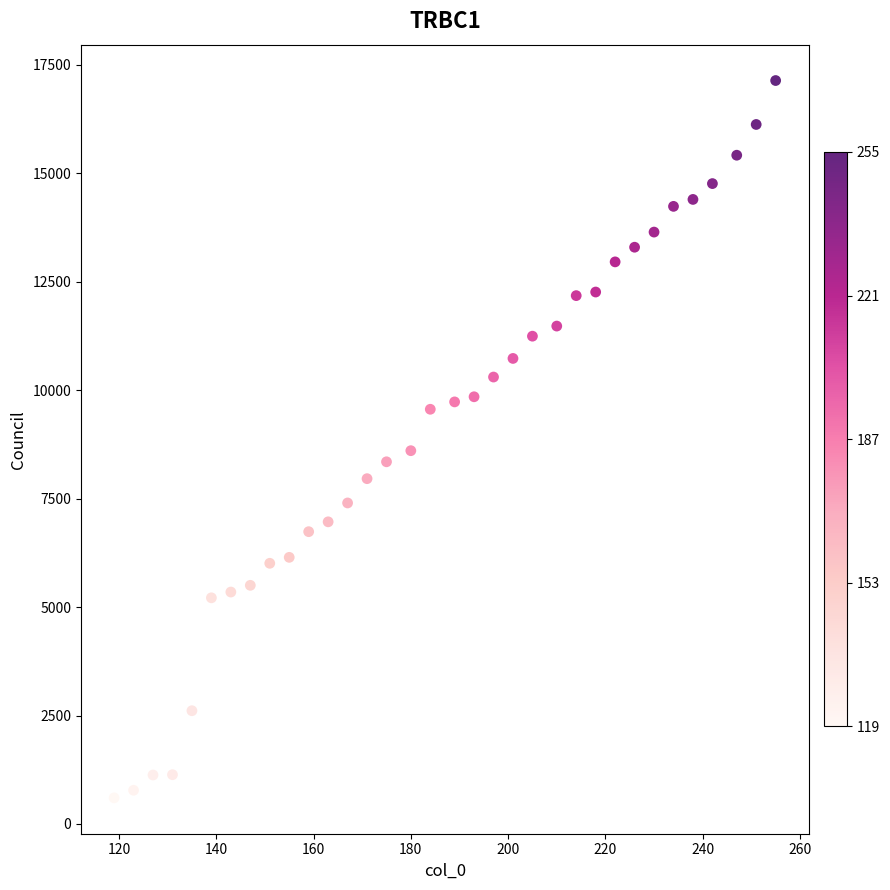

What Y value in the scatter plot is closest to 8871?

8606